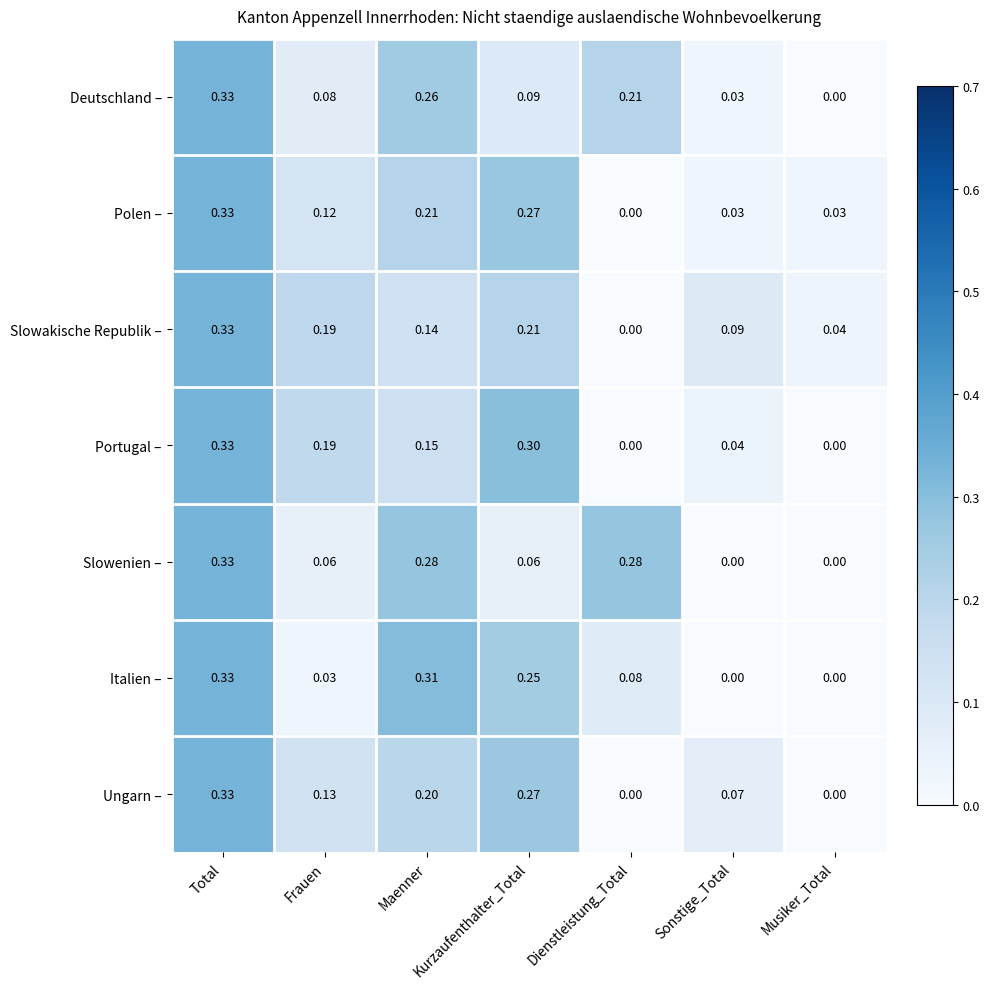

At which category does the chart reach its peak across all series?

Total